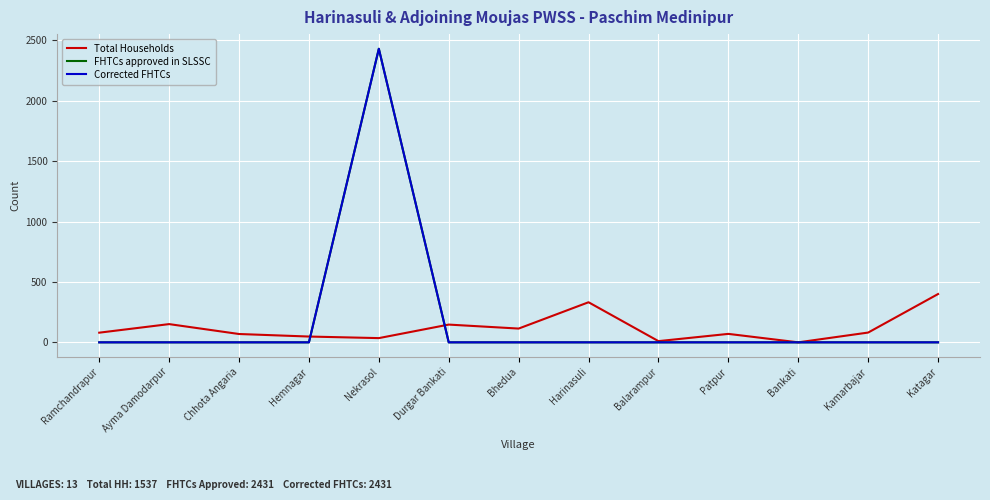

At which label is Corrected FHTCs closest to 1215?

Ramchandrapur